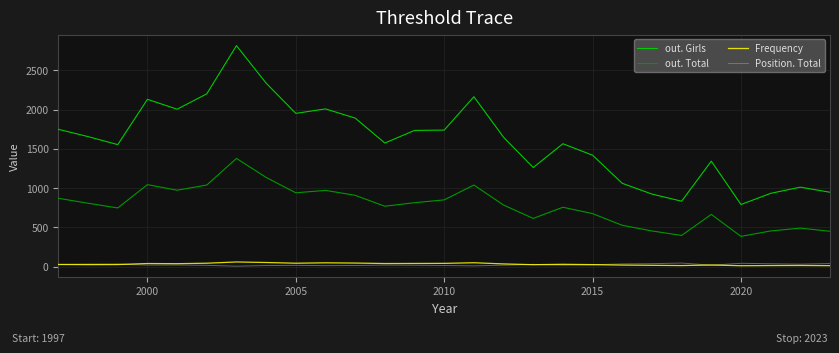

True or false: out. Girls and Position. Total cross at least once.

False